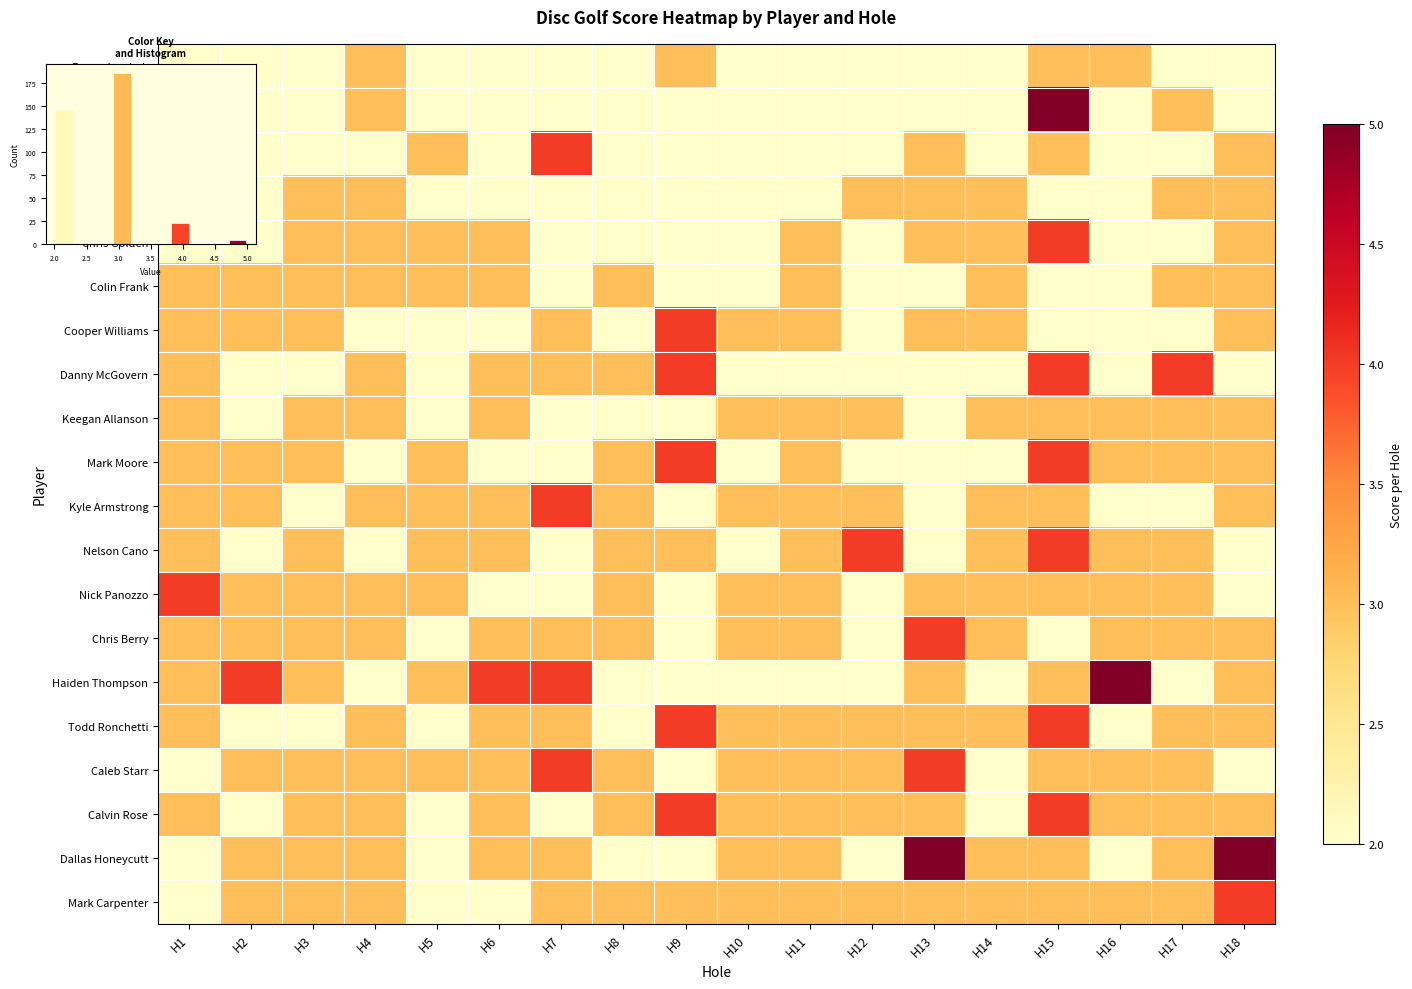

What is the difference between the Todd Ronchetti values at H5 and H10?

1